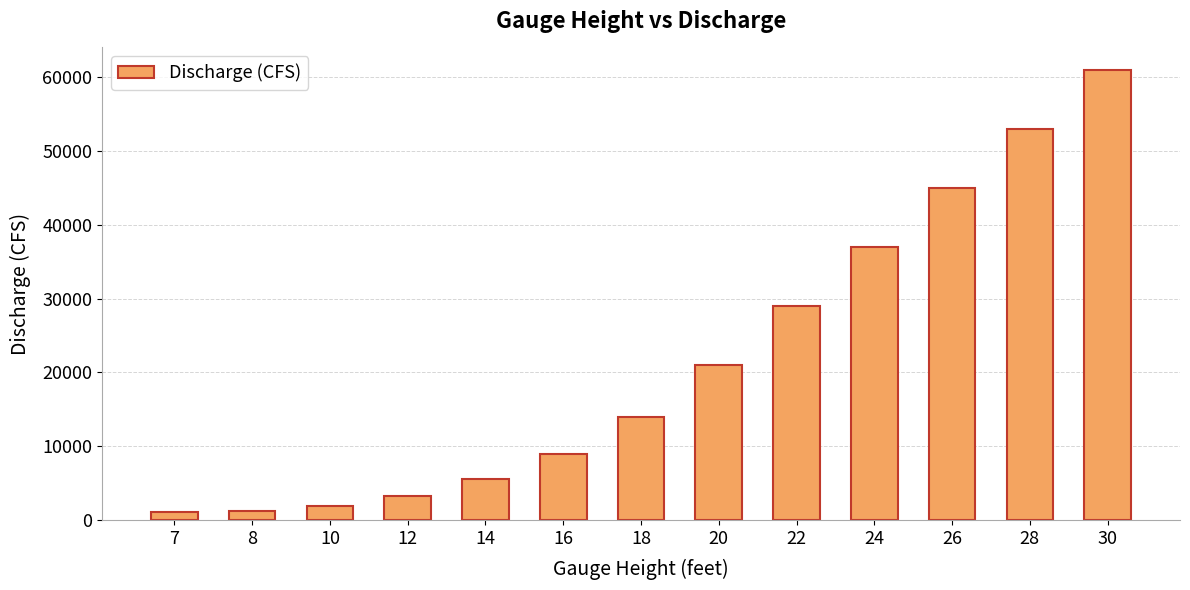

Is it true that the value at 30 is 40031?

False